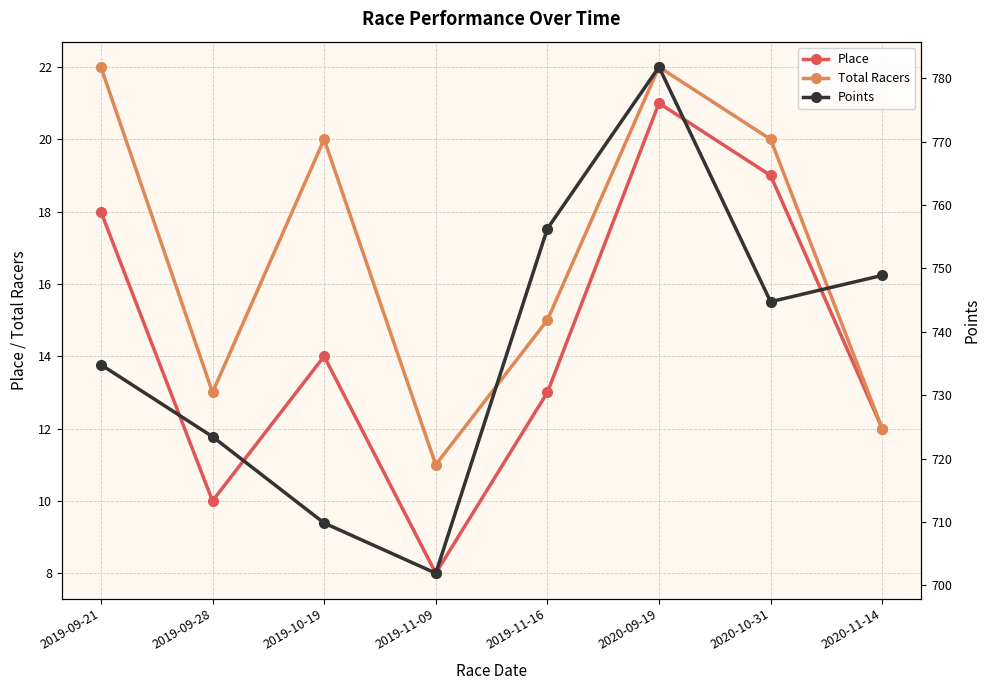

Between 2019-11-16 and 2020-11-14, which series saw the biggest shift?

Points